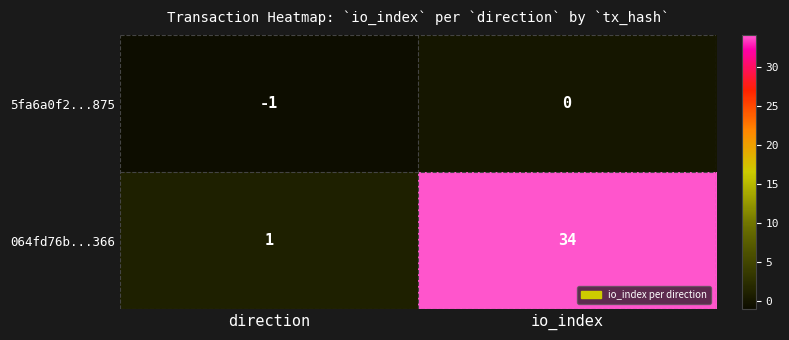

List the series in order of their overall mean, highest first.

064fd76b...366, 5fa6a0f2...875